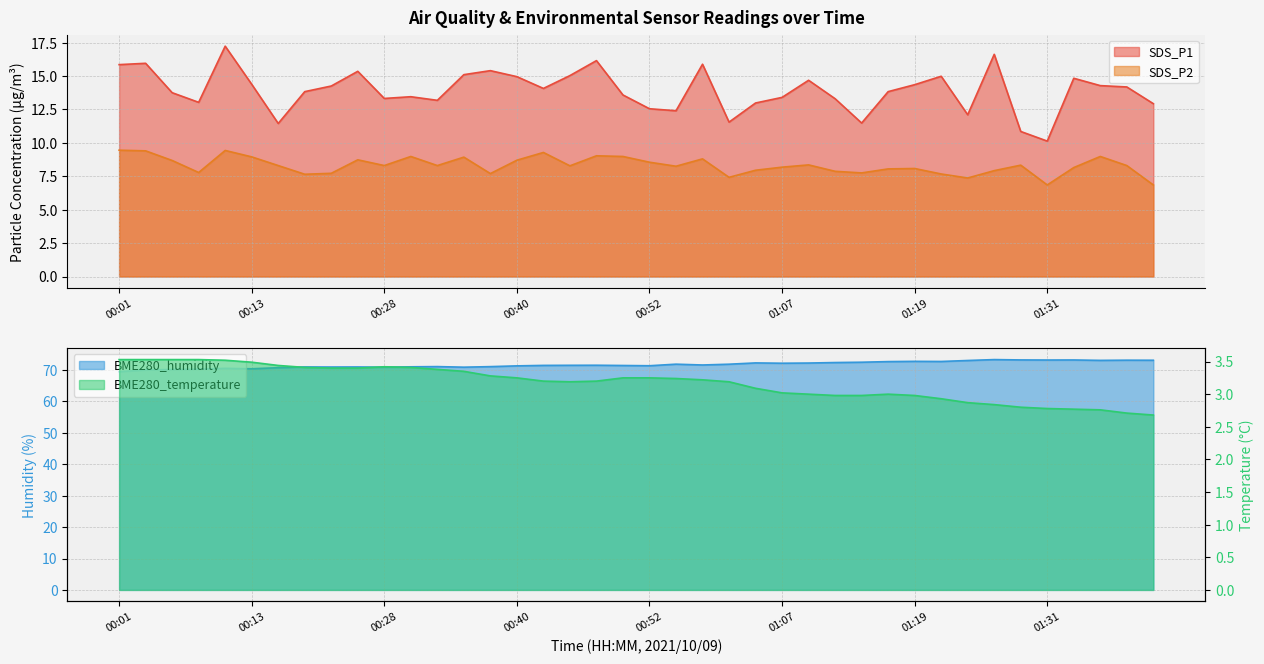

What value does the BME280_humidity series have at 00:50?

71.5